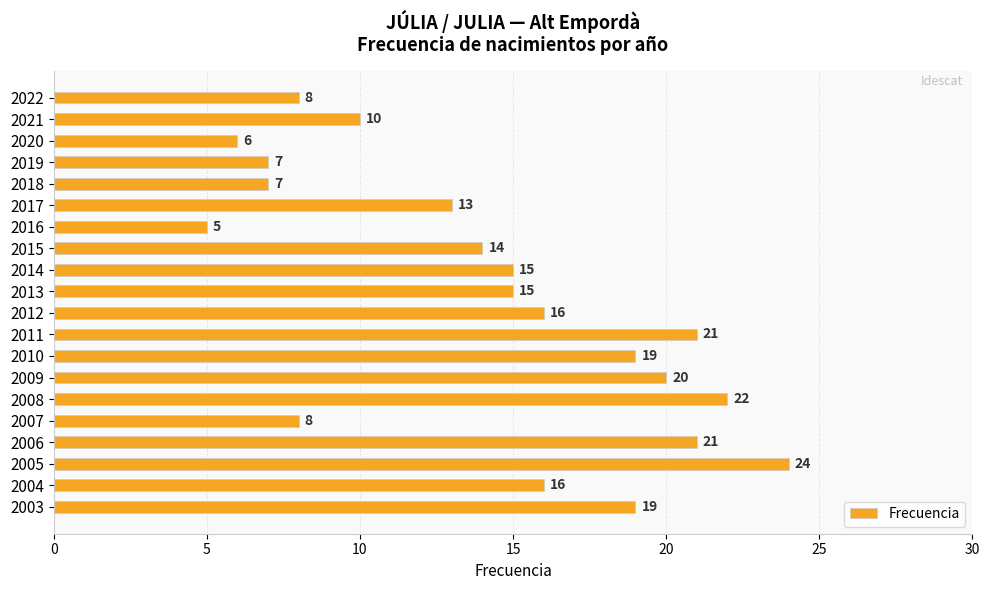

True or false: the data shows 24 at 2005.

True